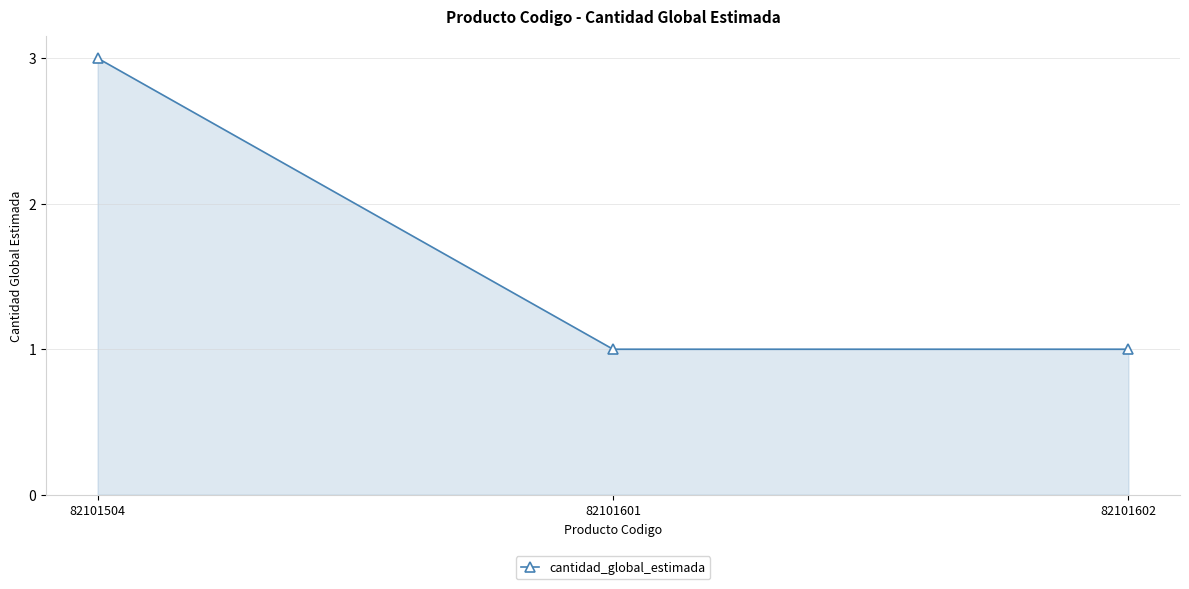

The chart shows a value of 2 at 82101601. True or false?

False